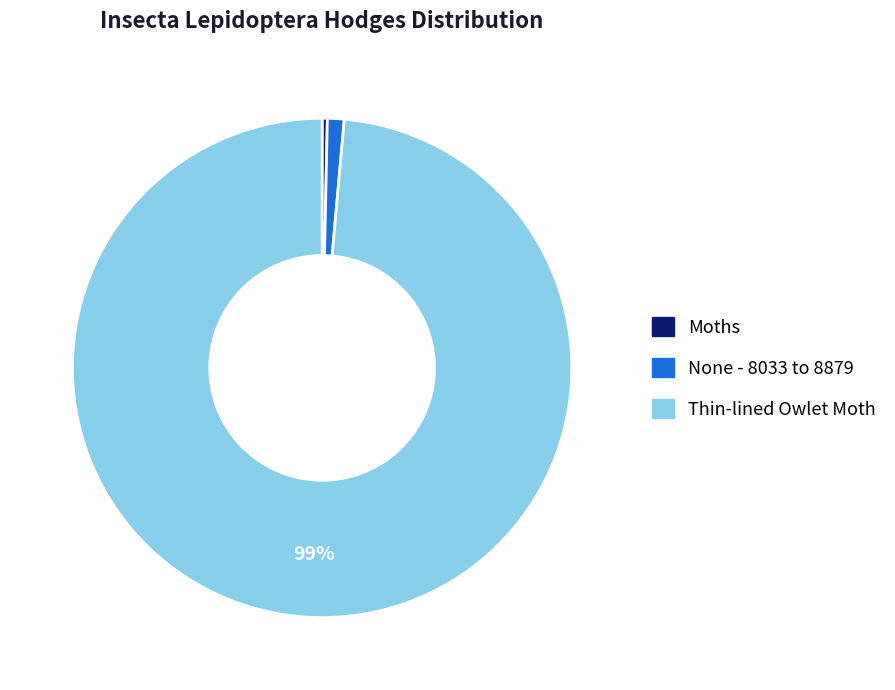

Which has a higher value, None - 8033 to 8879 or Moths?

None - 8033 to 8879